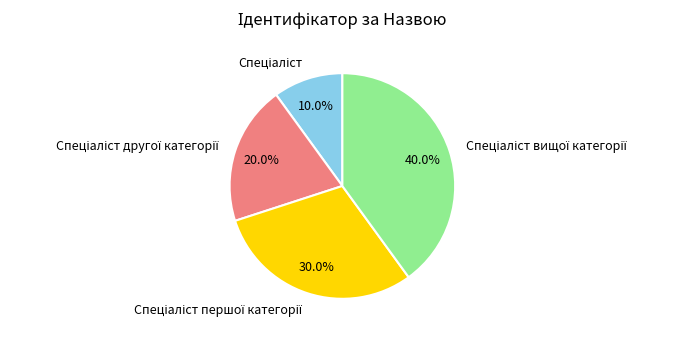

Does any single category account for the majority?

No